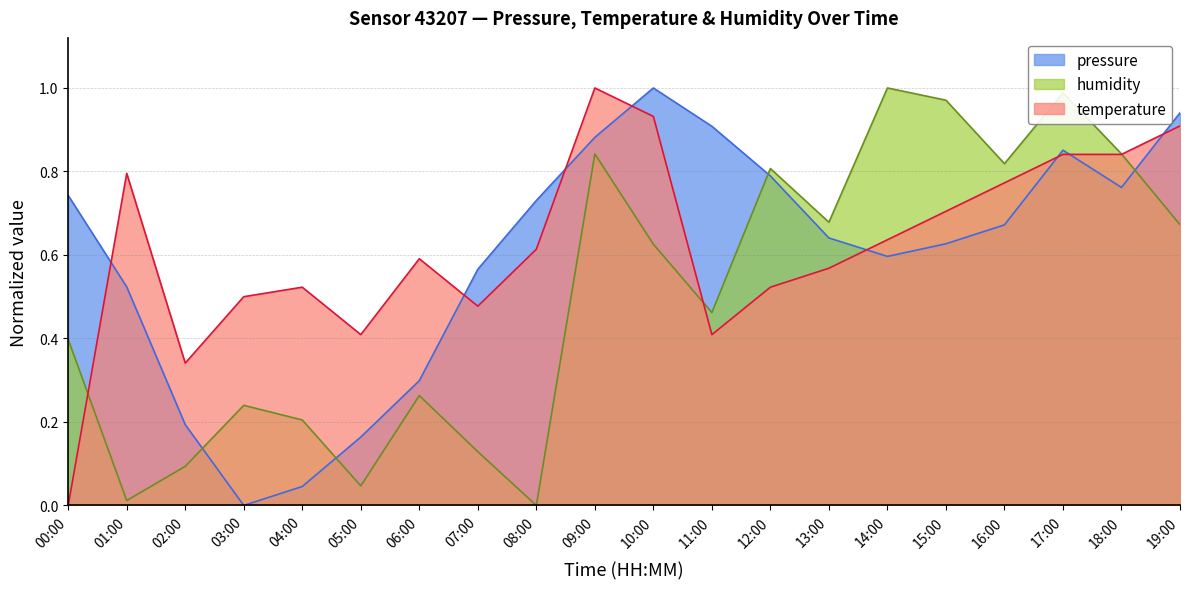

At which label is pressure closest to 0?

03:00